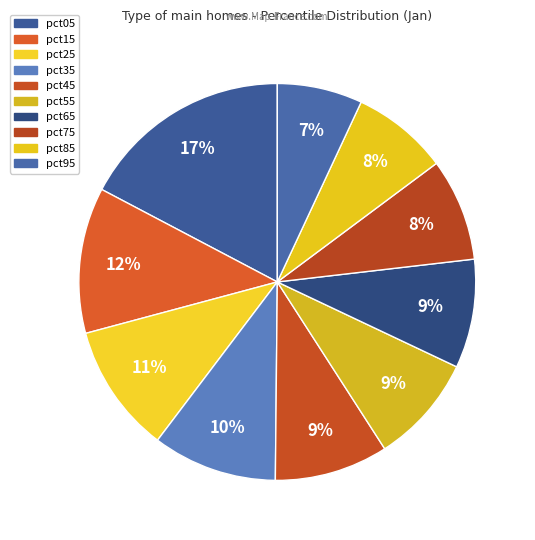

To the nearest percent, what percentage of the pie is pct45?

9%